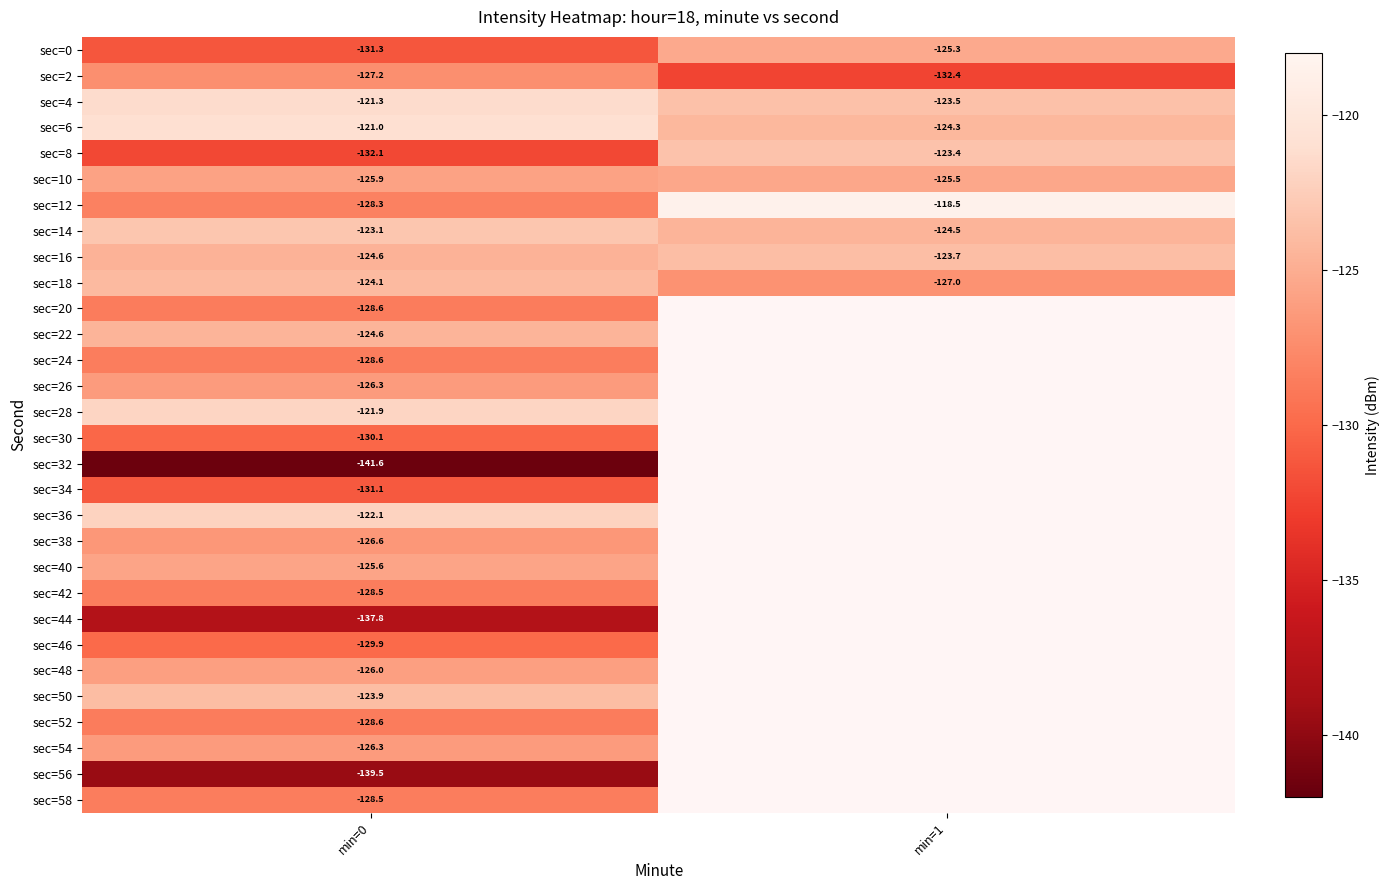

Is the value of sec=32 at min=0 greater than the value of sec=26 at min=0?

No